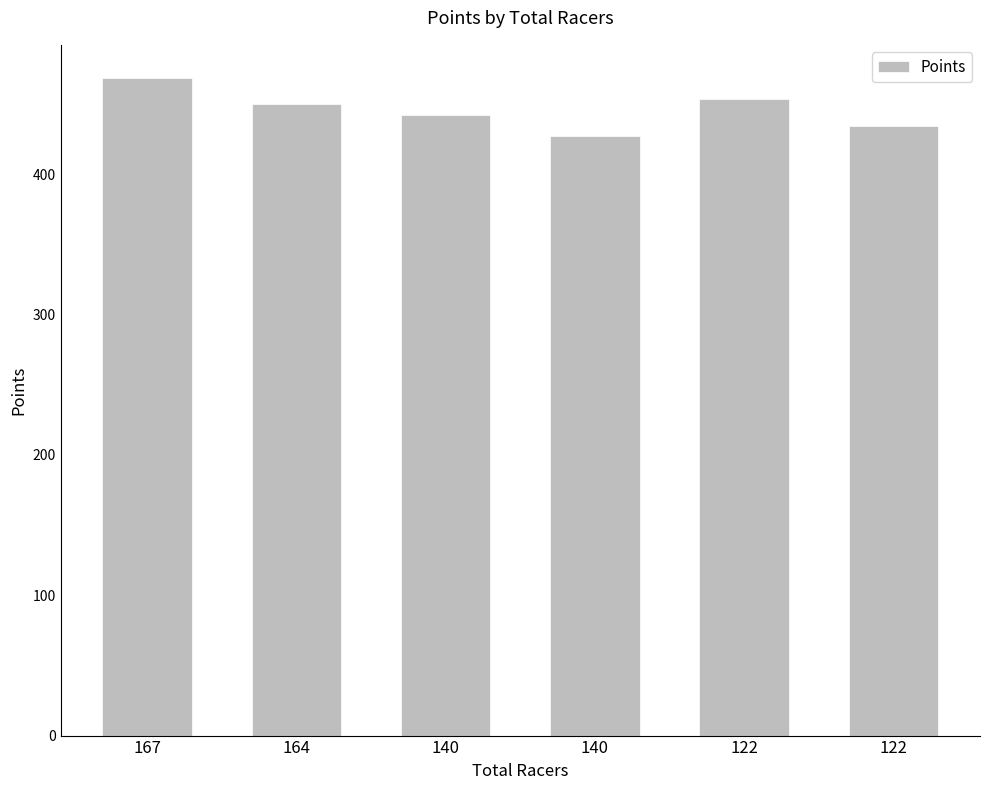

How many series are shown in this chart?

1